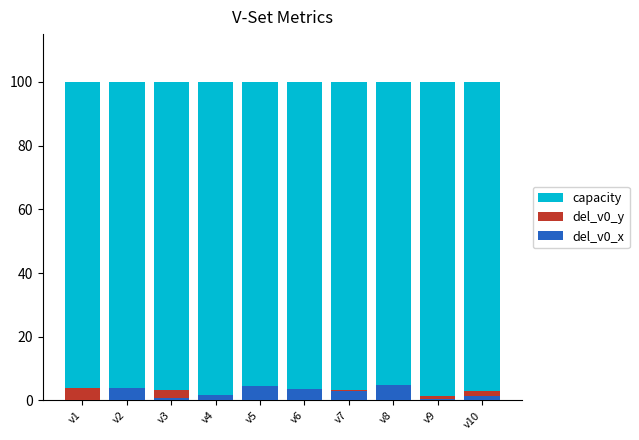

What is the difference between the highest and lowest values at v1?

100.0